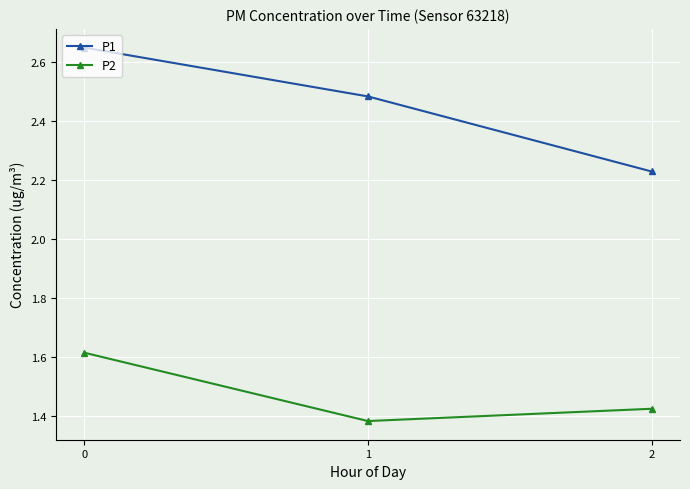

What is the difference between the maximum and minimum values in the P1 series?

0.4